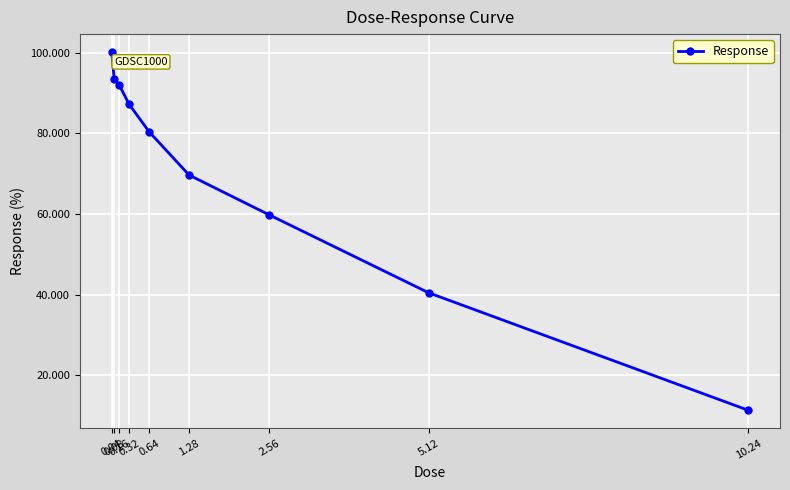

True or false: the data shows 59.8 at 2.56.

True